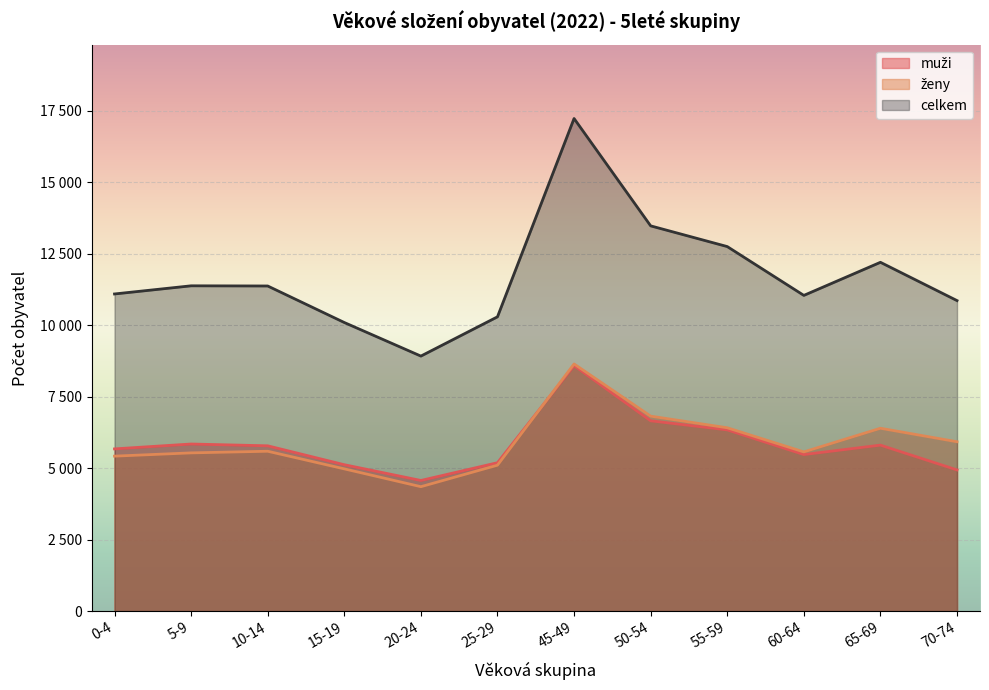

Which series has the largest total across all categories?

celkem